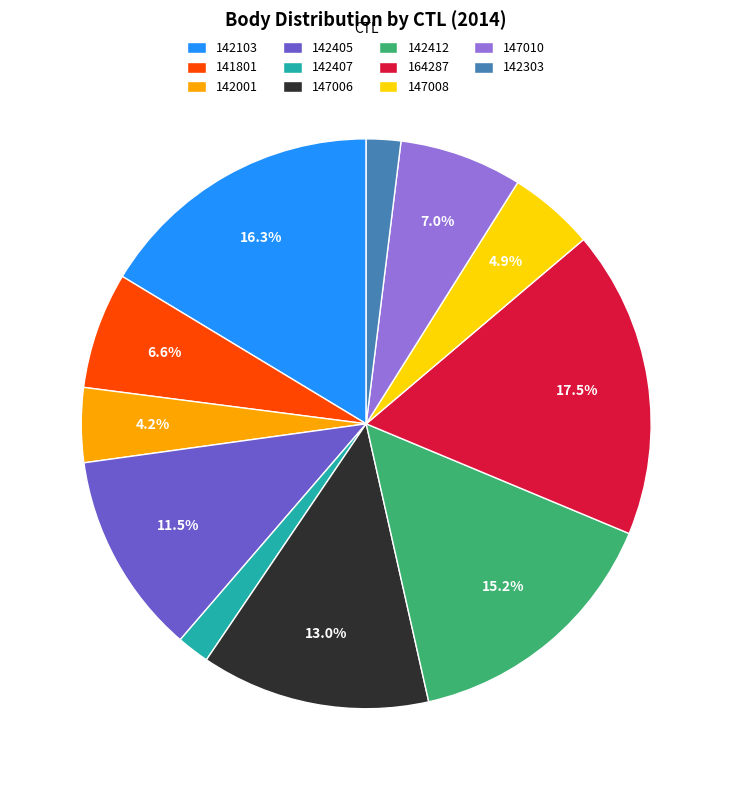

To the nearest percent, what is the average slice percentage?

9%